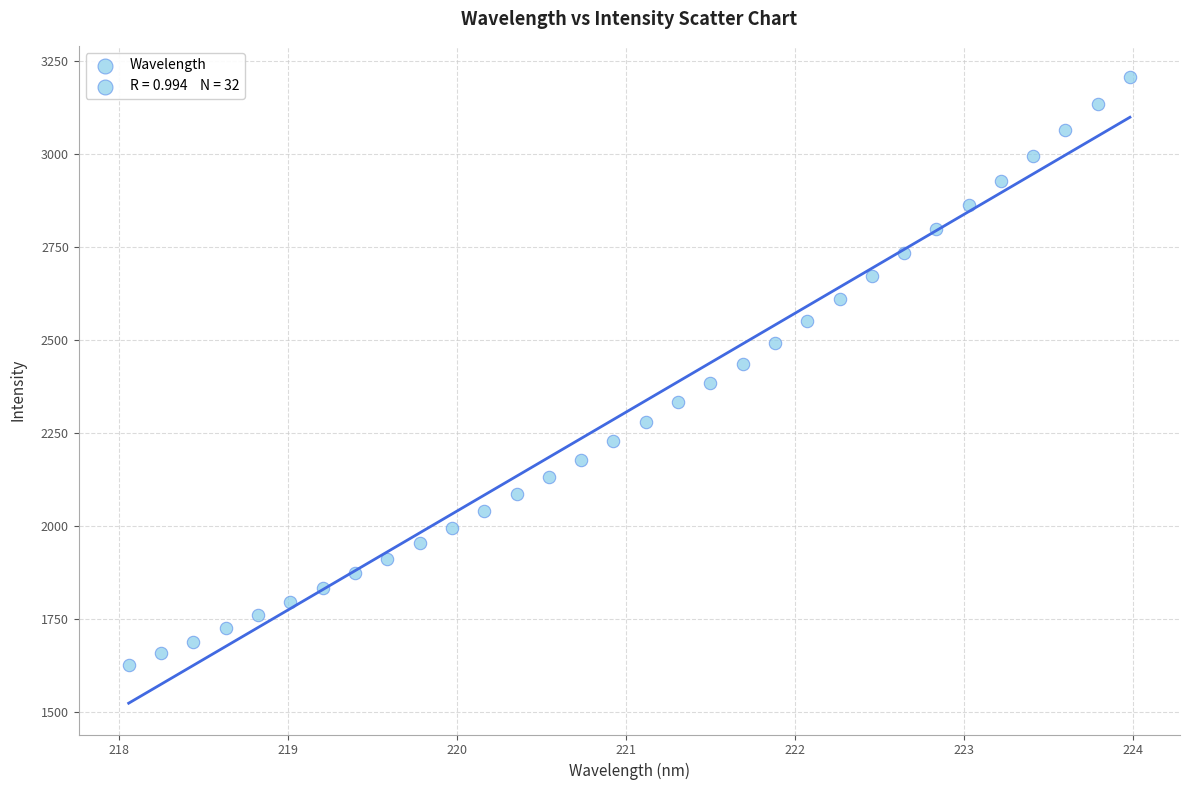

What is the range of X values (max minus min)?

5.9